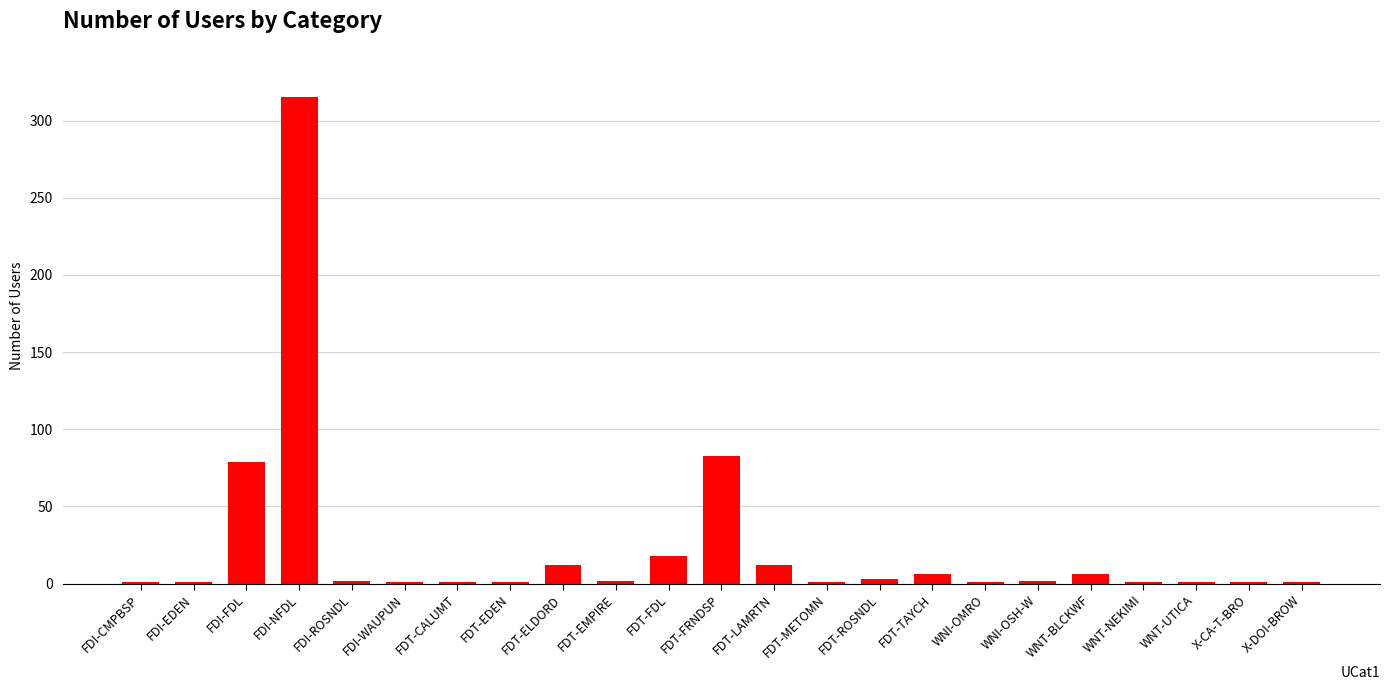

Which category has the highest value across all series?

FDI-NFDL